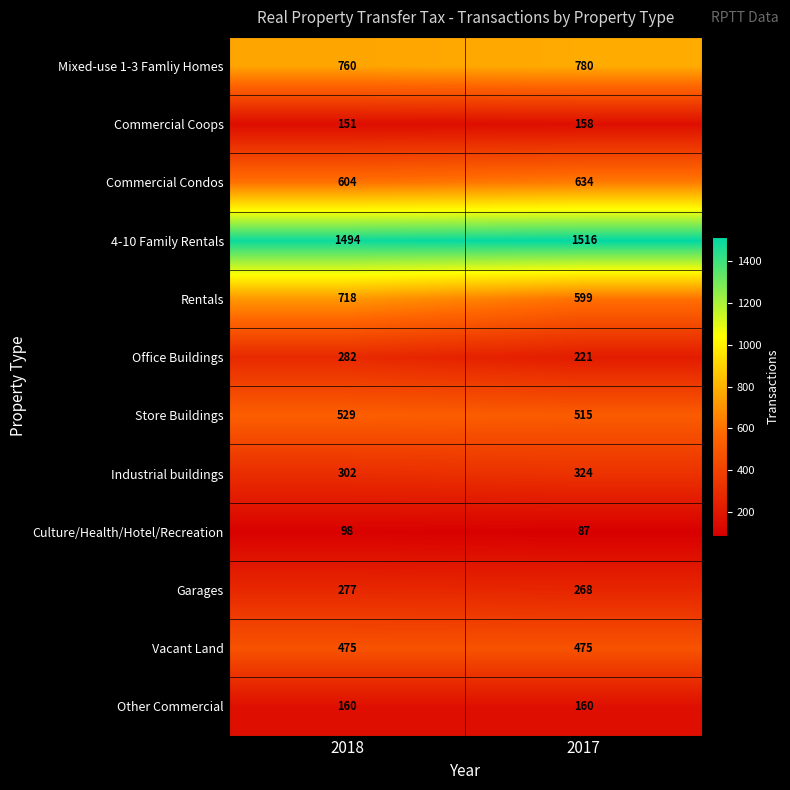

What is the difference between the highest and lowest values at 2018?

1396